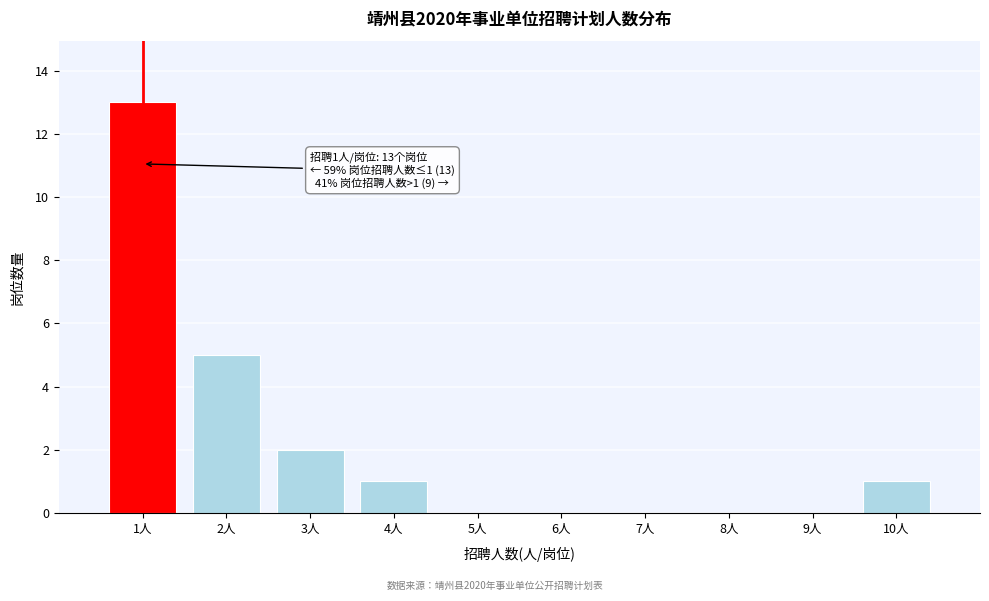

Reading left to right, what are all the values shown in this chart?

1人=13	2人=5	3人=2	4人=1	5人=0	6人=0	7人=0	8人=0	9人=0	10人=1